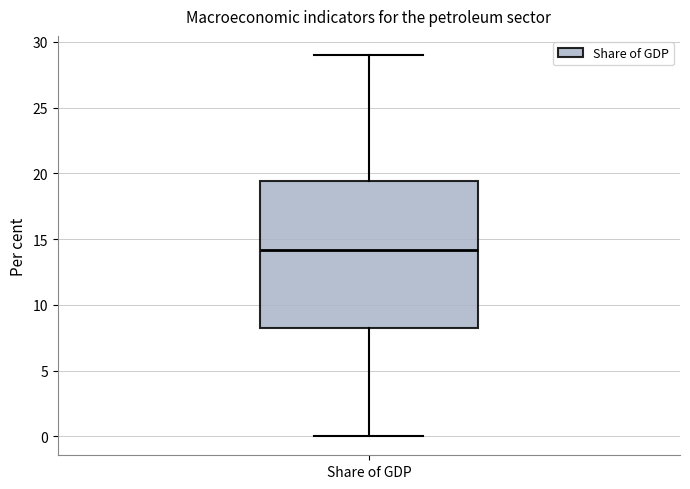

Transcribe this box plot: give where the median line is, the range the box spans, and where the two whiskers end, as read against the y-axis. The values are not printed on the chart, so give them approximately, as read against the axis.

median 14.0, box 8.0 to 19.5, whiskers 0.0 to 29.0